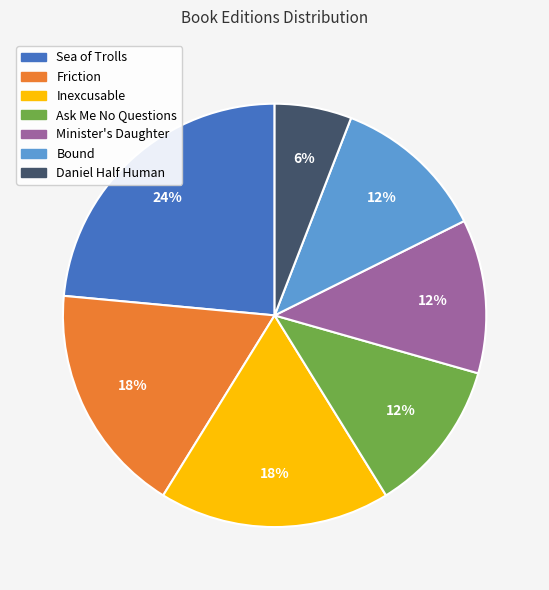

What is the smallest slice in the pie chart?

Daniel Half Human